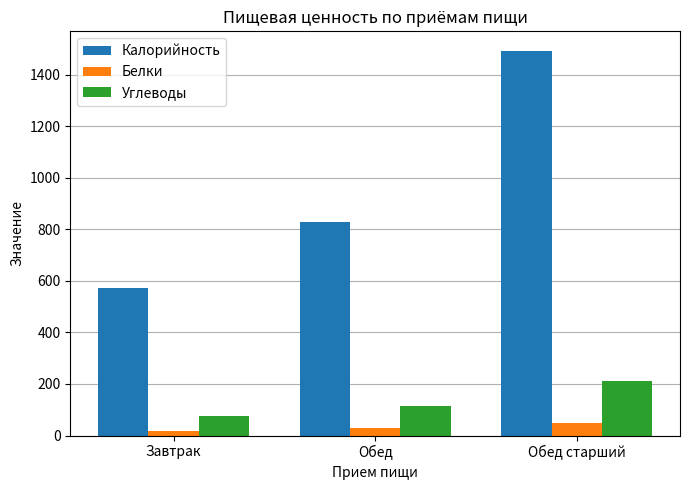

Which category has the lowest value in the Калорийность series?

Завтрак